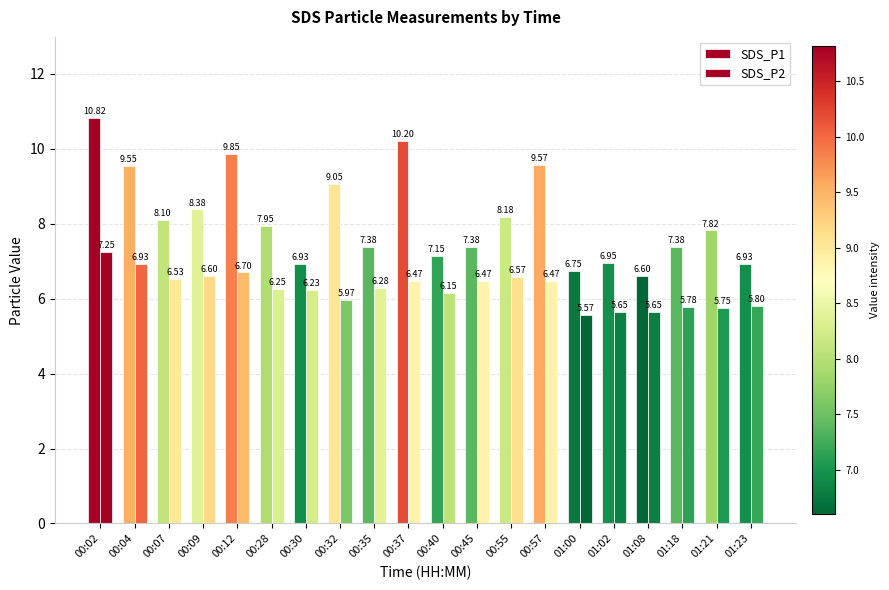

What is the difference between the second highest and second lowest values in the SDS_P1 series?

3.4